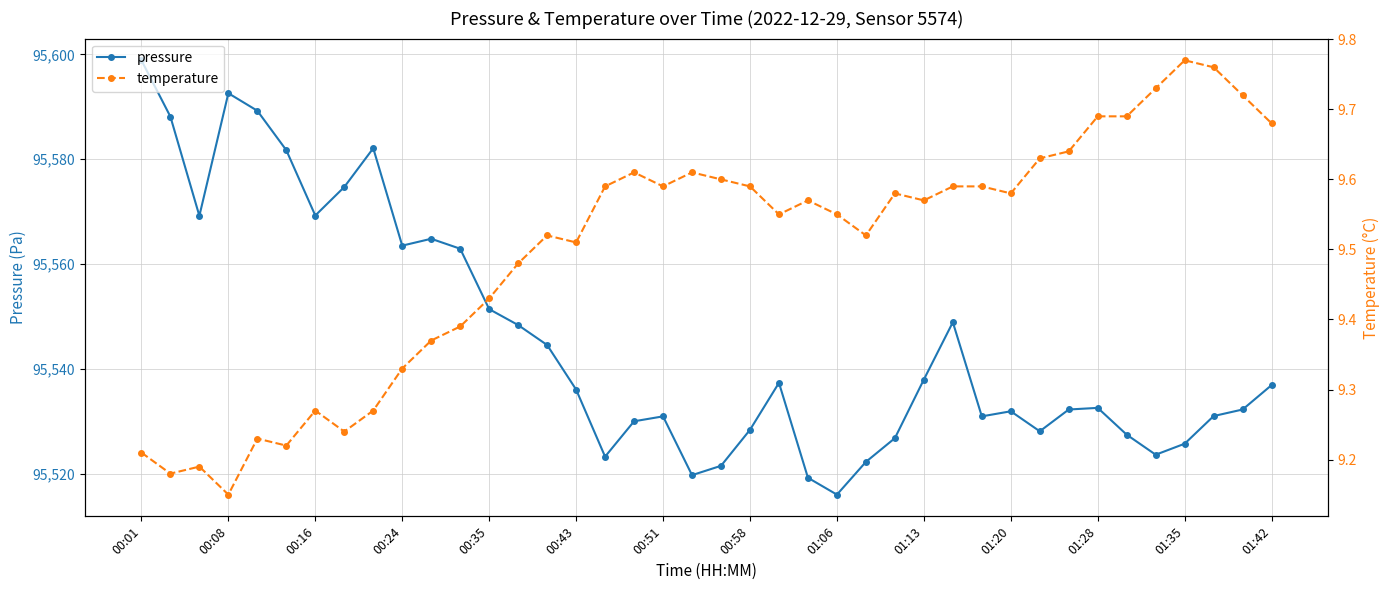

What is the maximum value shown in the chart?

95598.9